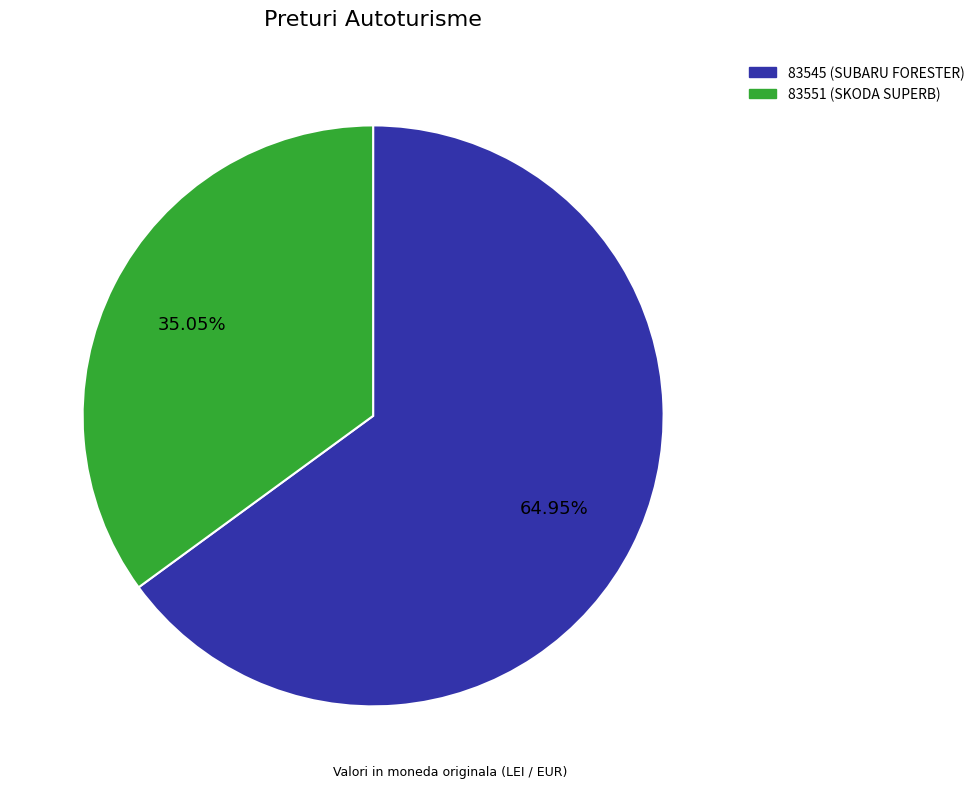

Does 83551 (SKODA SUPERB) represent more than half of the total?

No